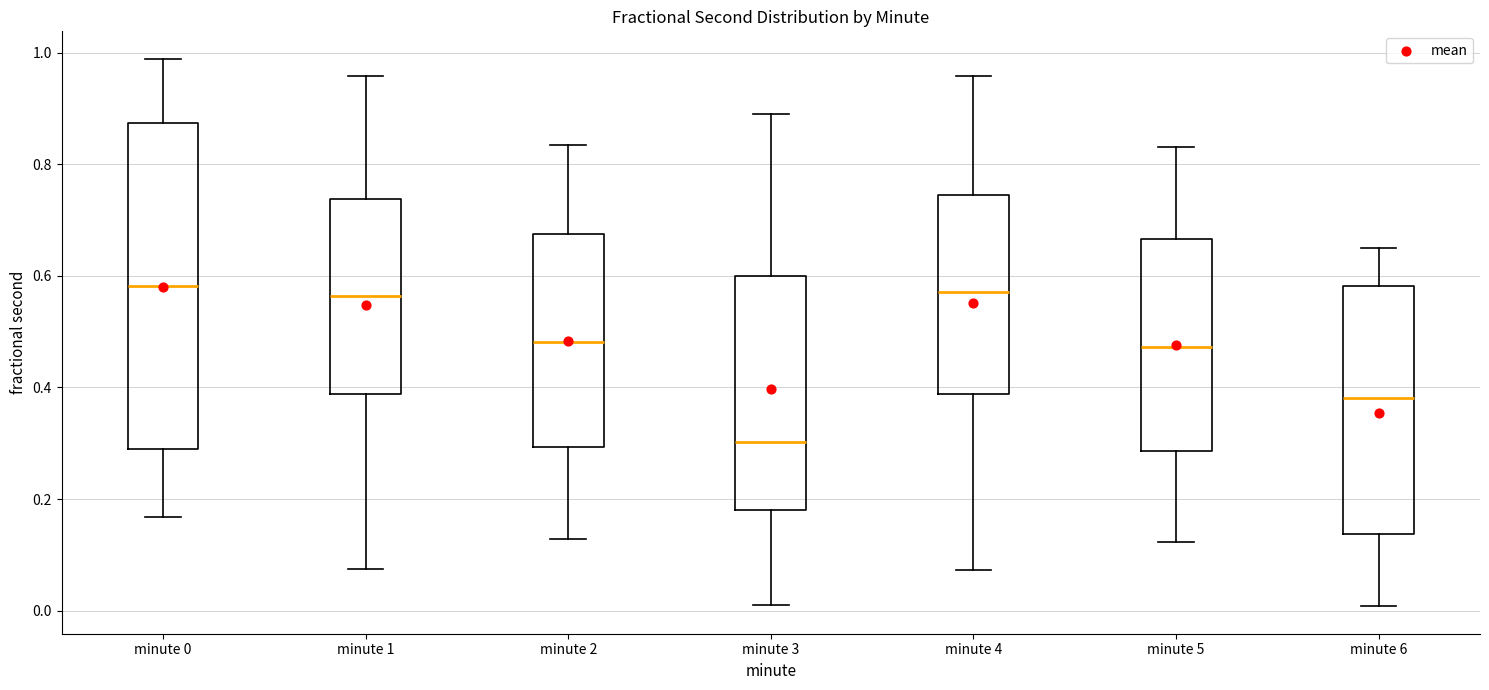

Reading left to right, transcribe this box plot: for each box, give where its median line is, the range the box spans, and where its two whiskers end, as read against the y-axis. The values are not printed on the chart, so give them approximately, as read against the axis.

minute 0: median 0.58, box 0.30 to 0.88, whiskers 0.16 to 0.98
minute 1: median 0.56, box 0.38 to 0.74, whiskers 0.08 to 0.96
minute 2: median 0.48, box 0.30 to 0.68, whiskers 0.12 to 0.84
minute 3: median 0.30, box 0.18 to 0.60, whiskers 0.02 to 0.90
minute 4: median 0.58, box 0.38 to 0.74, whiskers 0.08 to 0.96
minute 5: median 0.48, box 0.28 to 0.66, whiskers 0.12 to 0.84
minute 6: median 0.38, box 0.14 to 0.58, whiskers 0.00 to 0.66